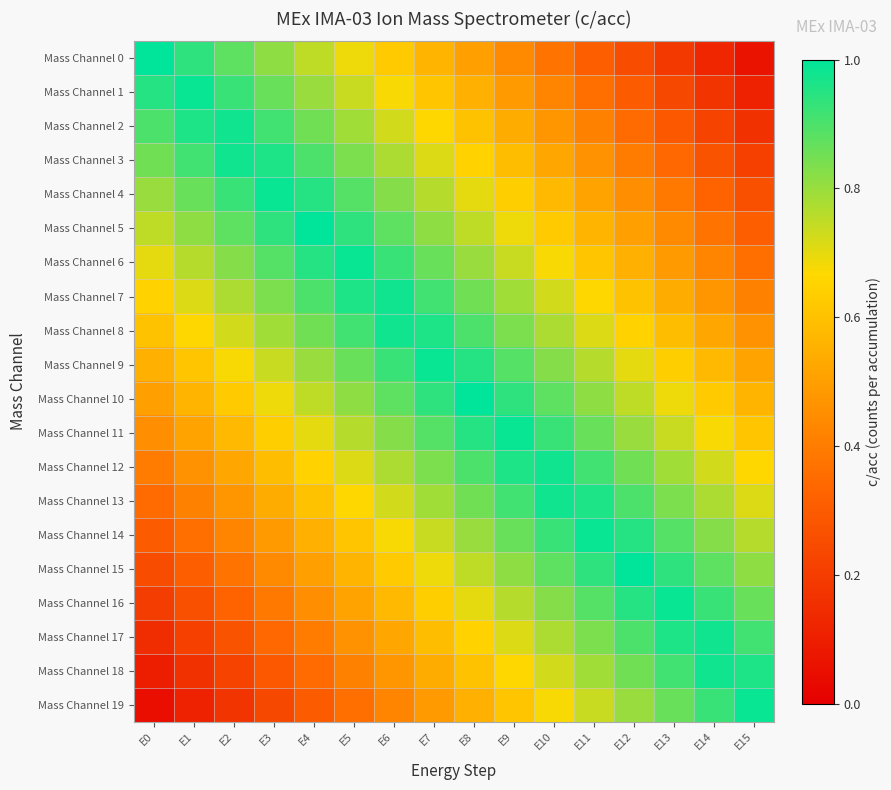

Which series has the largest range (max minus min)?

Mass Channel 0